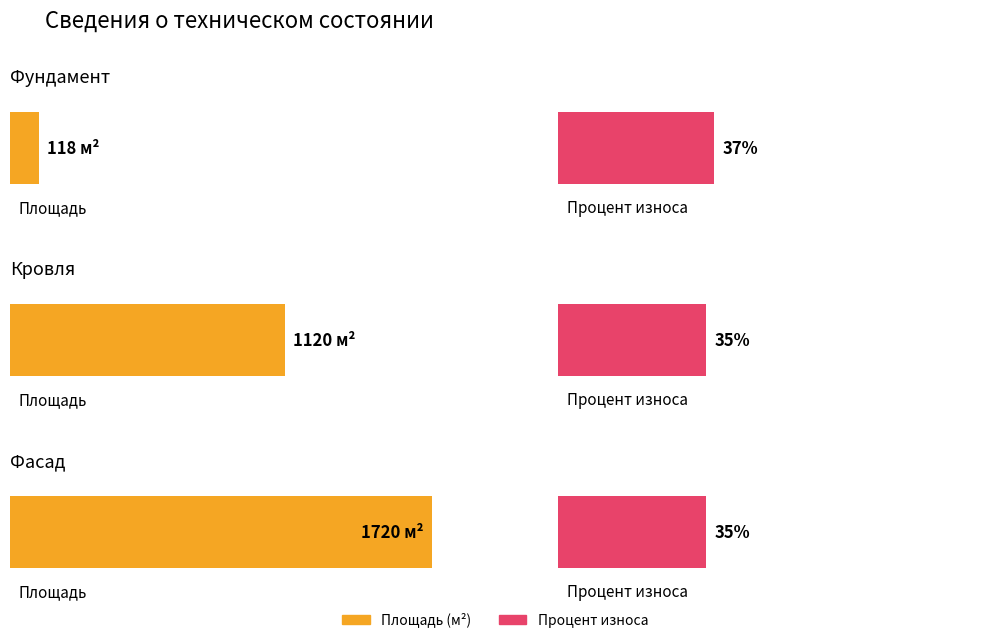

What is the average value of the Площадь series?

986.0